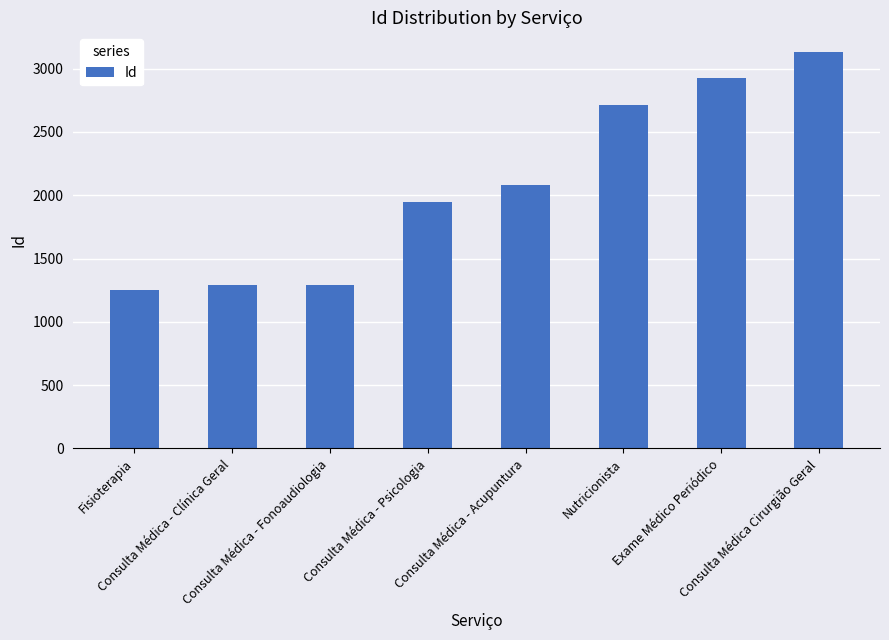

What value does the data have at Fisioterapia?

1254